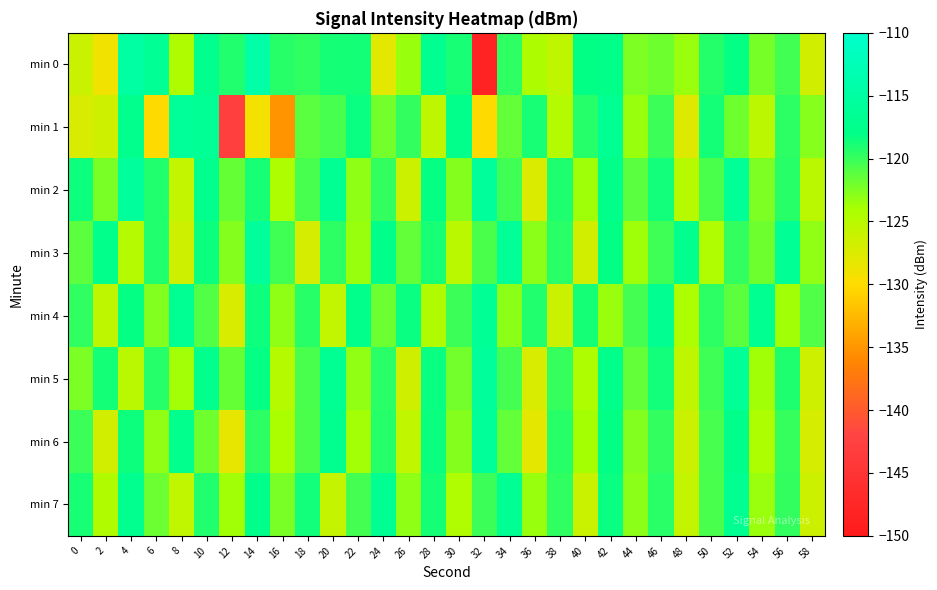

How many data points does each series have?

30